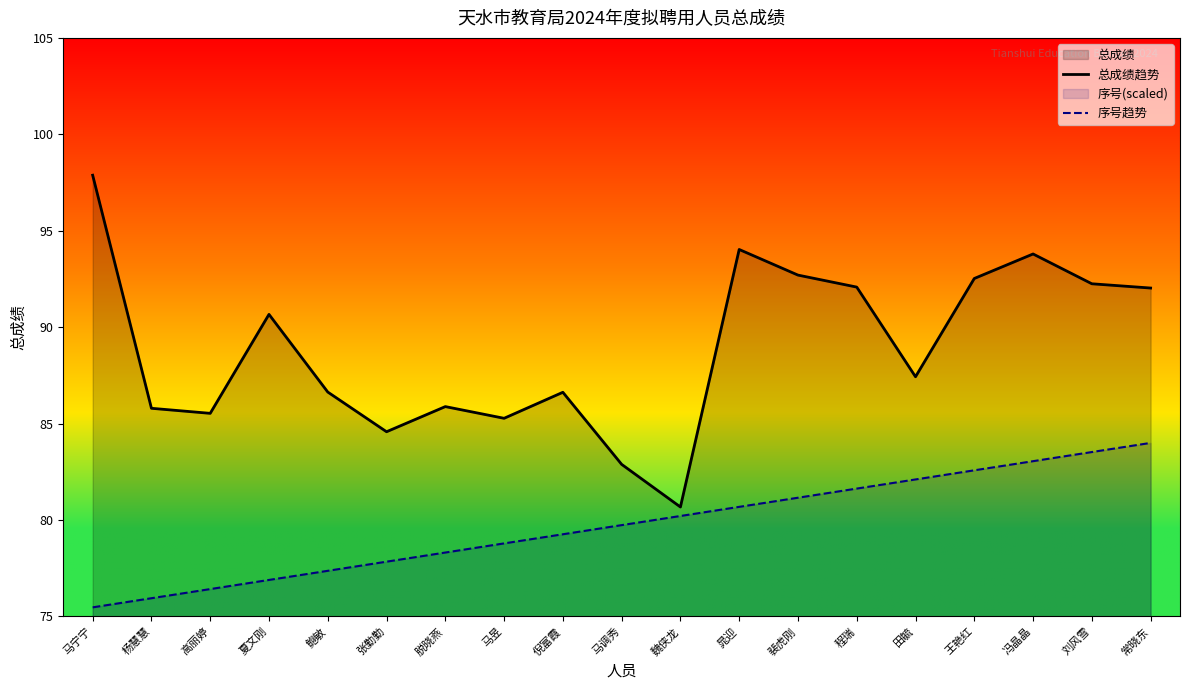

What is the label of the 13th point from the left?

裴虎刚